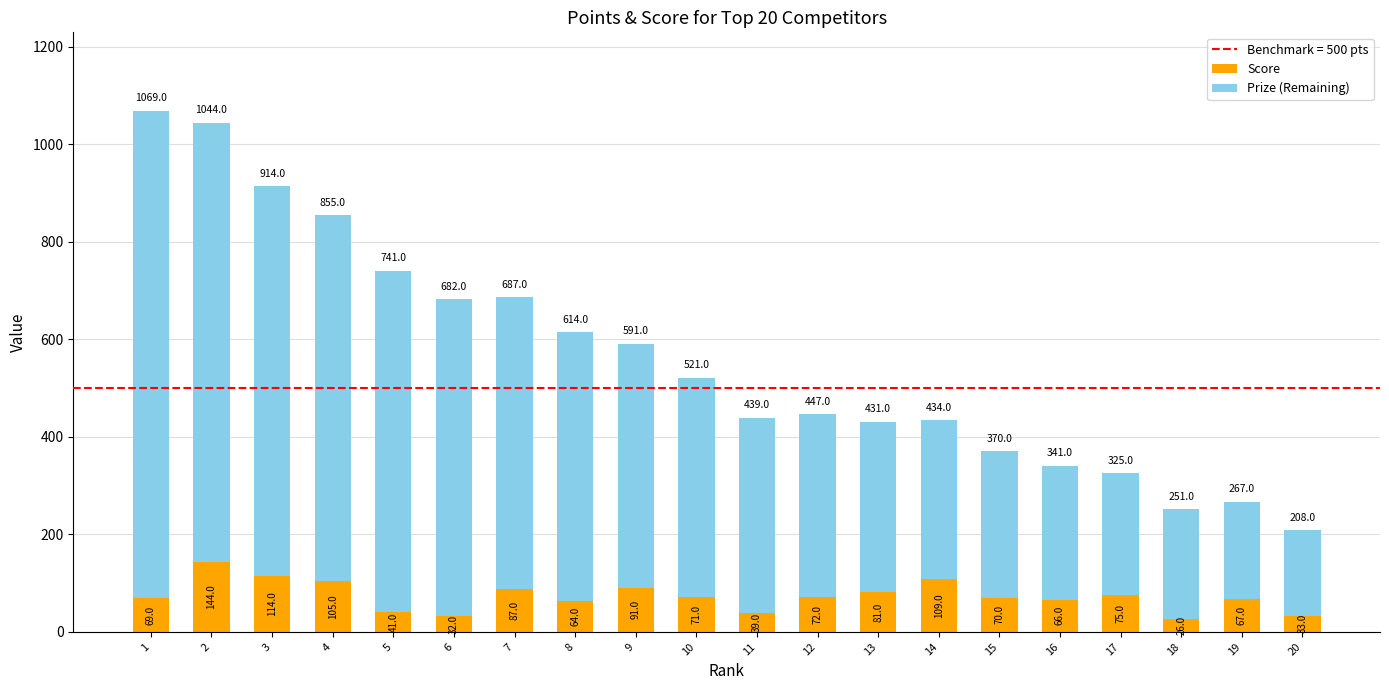

How many series are shown in this chart?

2